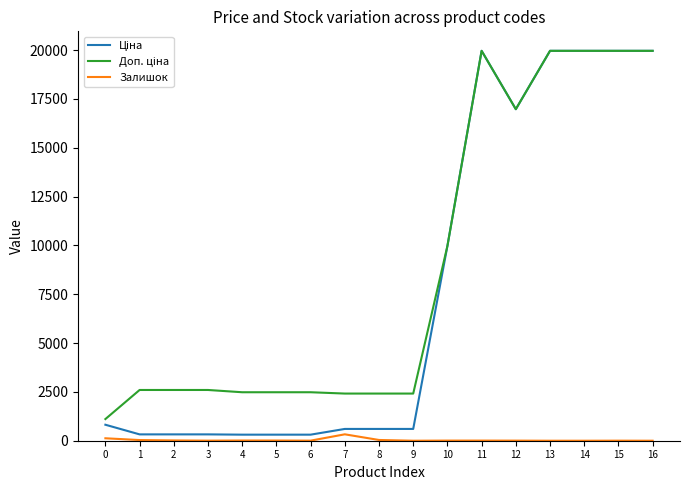

True or false: Залишок has a value of 125.0 at 0.

True